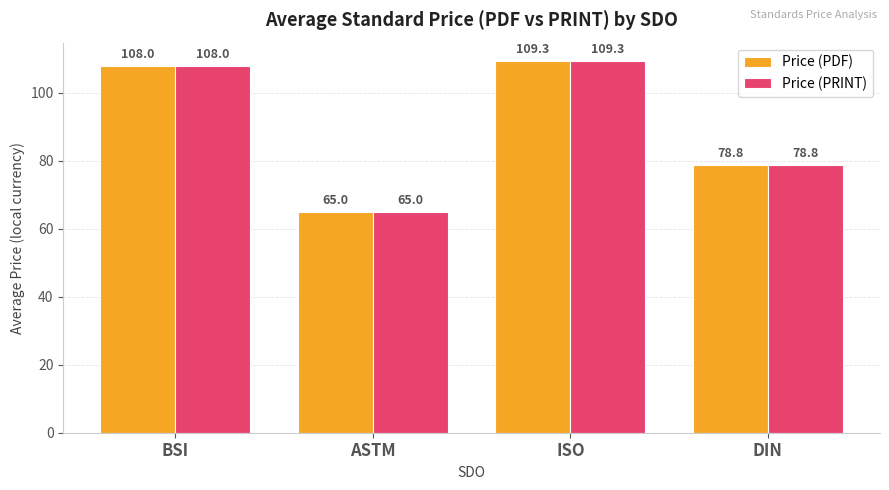

What value does the Price (PDF) series have at ASTM?

65.0